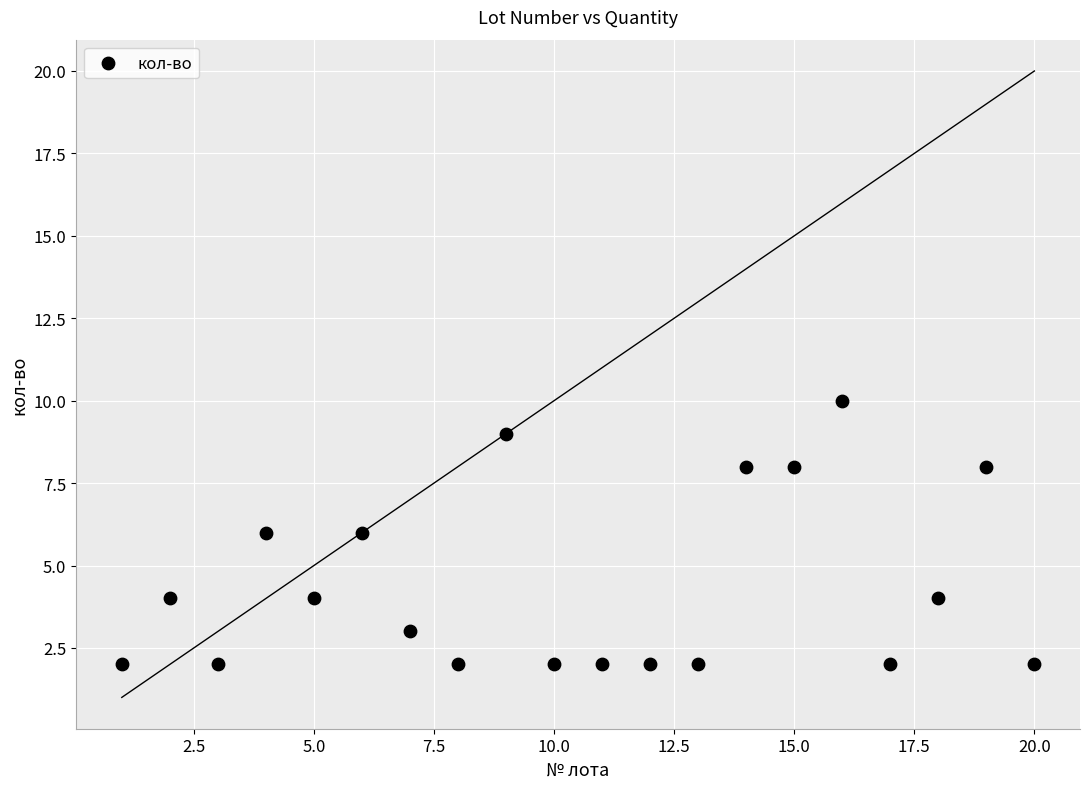

What is the range of Y values (max minus min)?

8